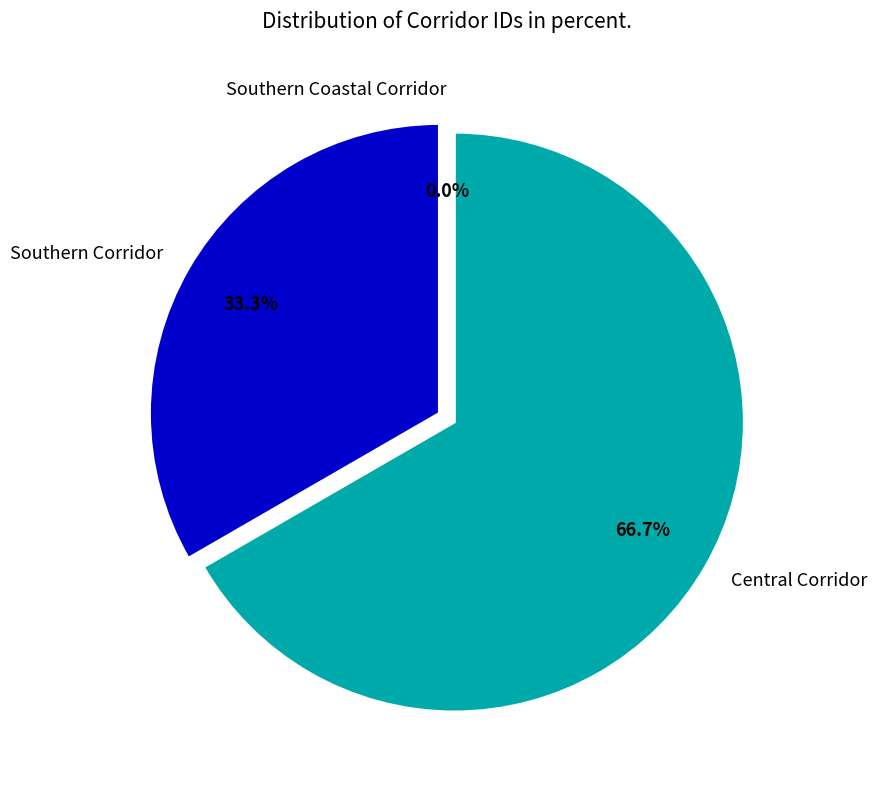

To the nearest percent, what is the difference between the Central Corridor and Southern Coastal Corridor slice percentages?

67%